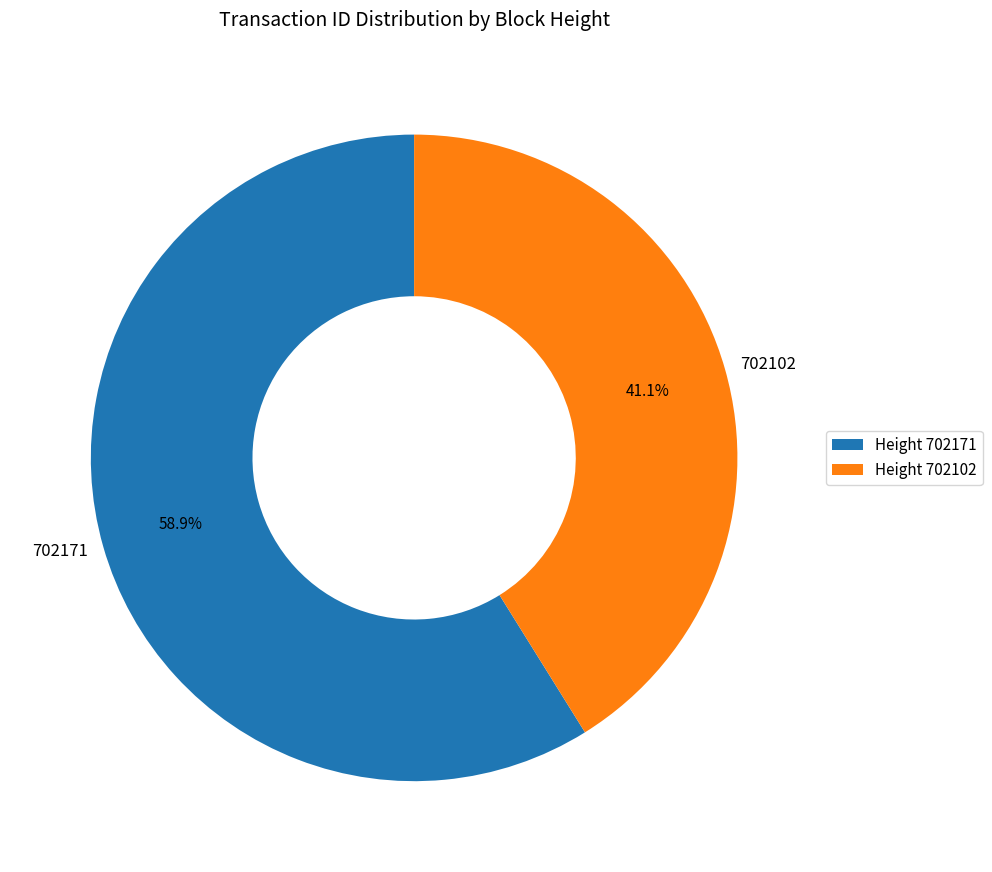

To the nearest percent, what percentage of the pie is 702171?

59%